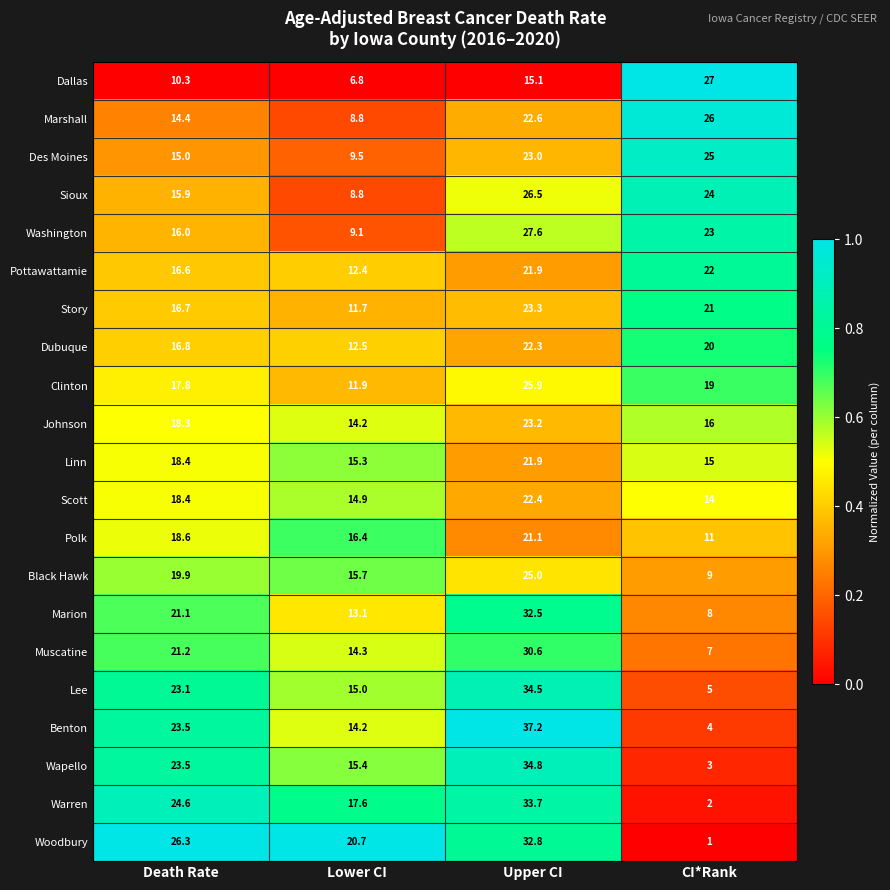

Is it true that Johnson equals 23.2 at Upper CI?

True